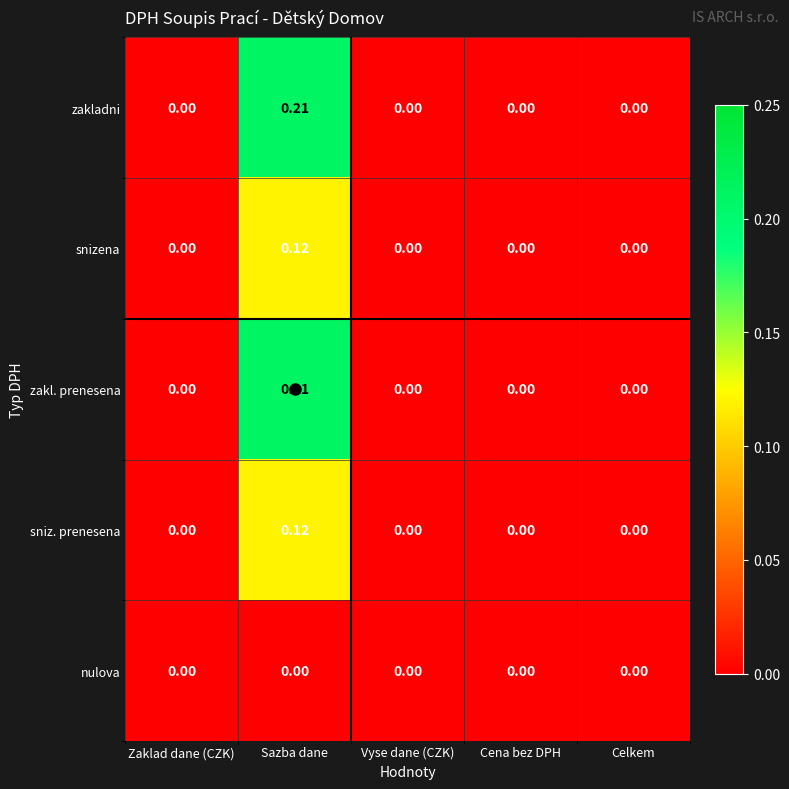

At which category is the sum across all series the highest?

Sazba dane